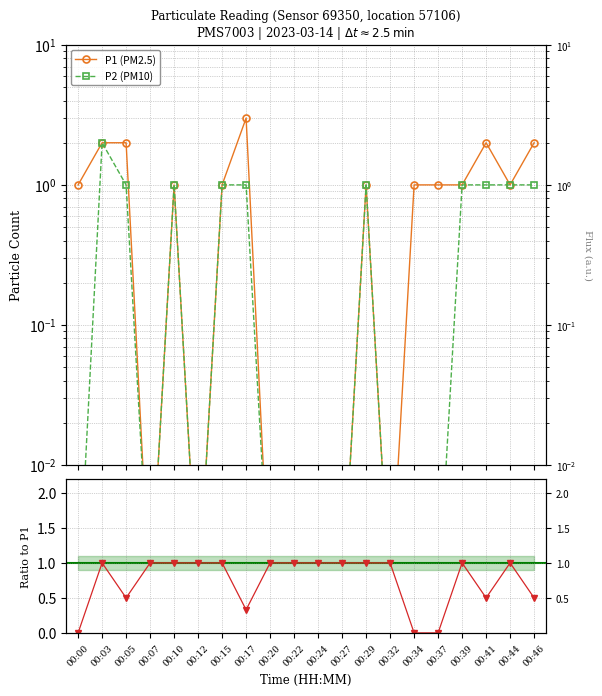

True or false: P2 / P1 has a value of 1.0 at 00:15.

True